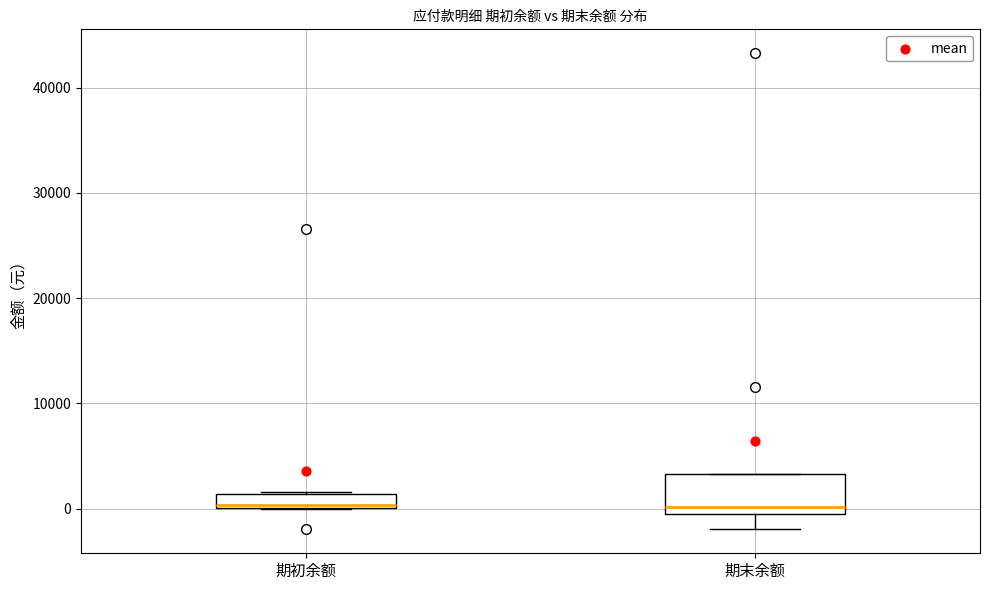

Which box is the tallest, from its lower edge to its upper edge?

期末余额